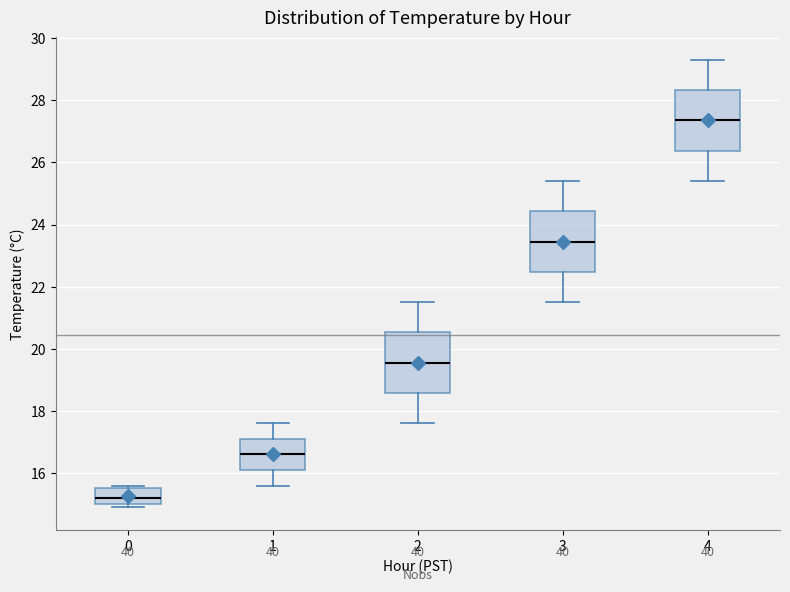

Which box has the highest median line?

4